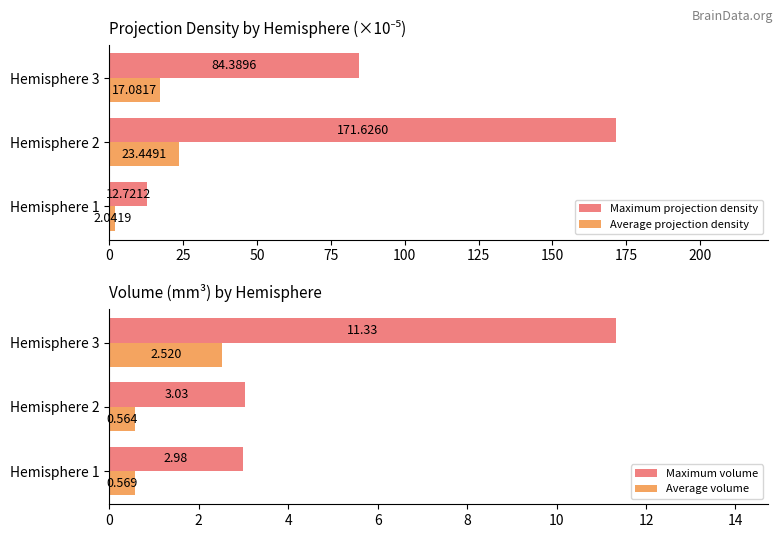

How many distinct data groups are displayed?

4